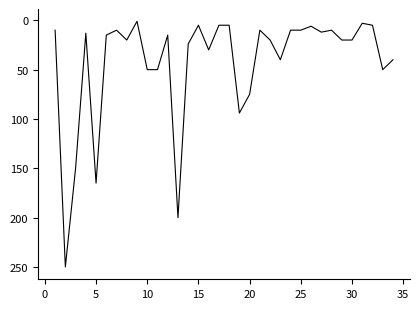

Count the number of categories in the chart.

34